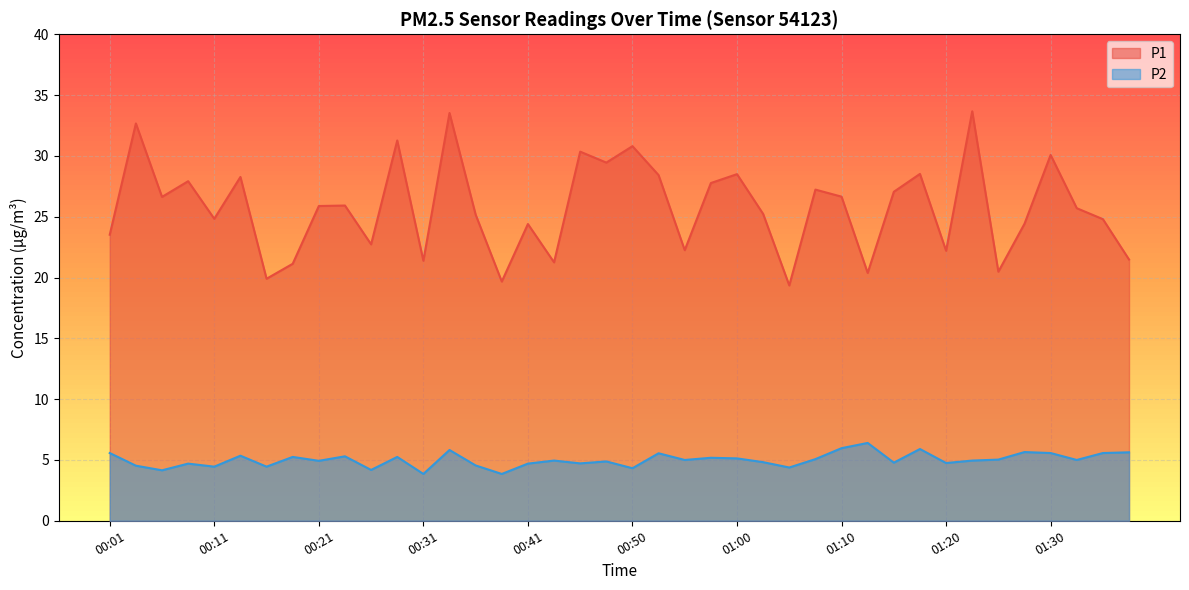

Reading right to left, list all the values displayed in this chart.

P1: 01:37=21.5	01:35=24.8	01:32=25.7	01:30=30.1	01:27=24.4	01:25=20.5	01:22=33.7	01:20=22.2	01:17=28.5	01:15=27.1	01:12=20.4	01:10=26.6	01:07=27.2	01:05=19.4	01:03=25.2	01:00=28.5	00:58=27.8	00:55=22.2	00:53=28.4	00:50=30.8	00:48=29.4	00:45=30.4	00:43=21.2	00:41=24.4	00:38=19.7	00:36=25.2	00:33=33.5	00:31=21.4	00:28=31.3	00:26=22.7	00:23=25.9	00:21=25.9	00:18=21.1	00:16=19.9	00:13=28.3	00:11=24.8	00:08=27.9	00:06=26.6	00:03=32.7	00:01=23.5
P2: 01:37=5.6	01:35=5.6	01:32=5.0	01:30=5.6	01:27=5.7	01:25=5.0	01:22=5.0	01:20=4.8	01:17=5.9	01:15=4.8	01:12=6.4	01:10=6.0	01:07=5.1	01:05=4.4	01:03=4.8	01:00=5.1	00:58=5.2	00:55=5.0	00:53=5.5	00:50=4.3	00:48=4.9	00:45=4.7	00:43=5.0	00:41=4.7	00:38=3.9	00:36=4.5	00:33=5.8	00:31=3.9	00:28=5.2	00:26=4.2	00:23=5.3	00:21=4.9	00:18=5.2	00:16=4.5	00:13=5.3	00:11=4.5	00:08=4.7	00:06=4.2	00:03=4.5	00:01=5.6